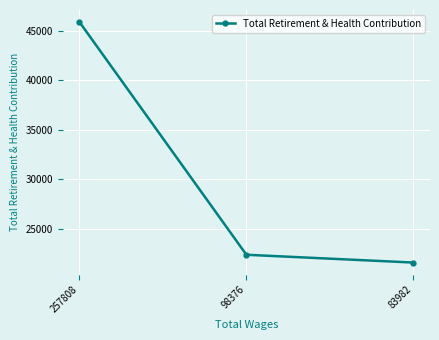

What is the difference between the maximum and minimum values?

24291